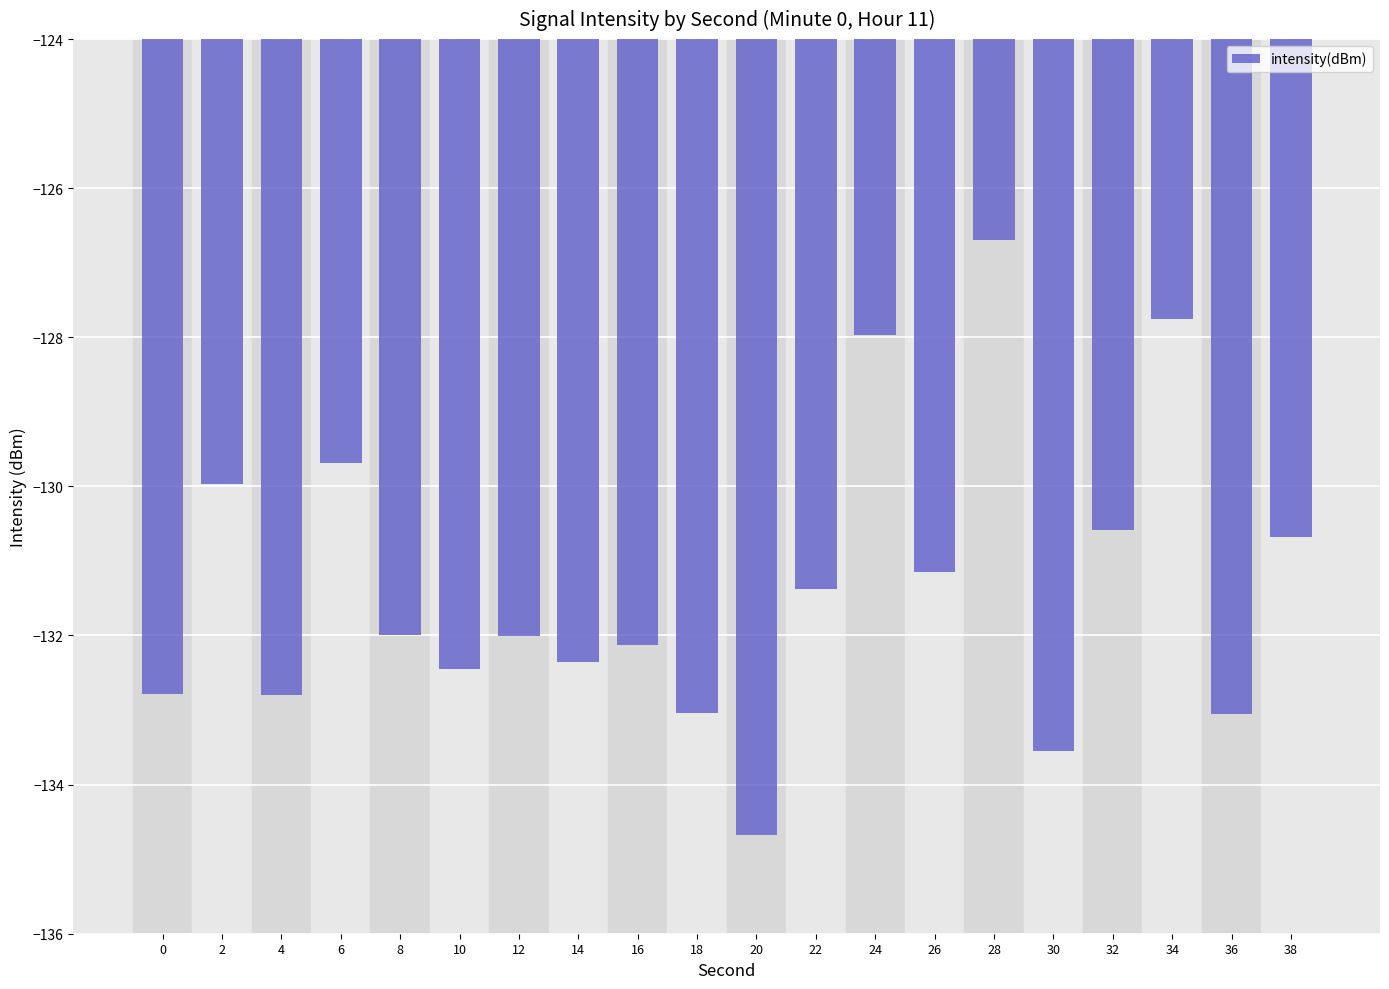

Between 18 and 30, which is larger?

18